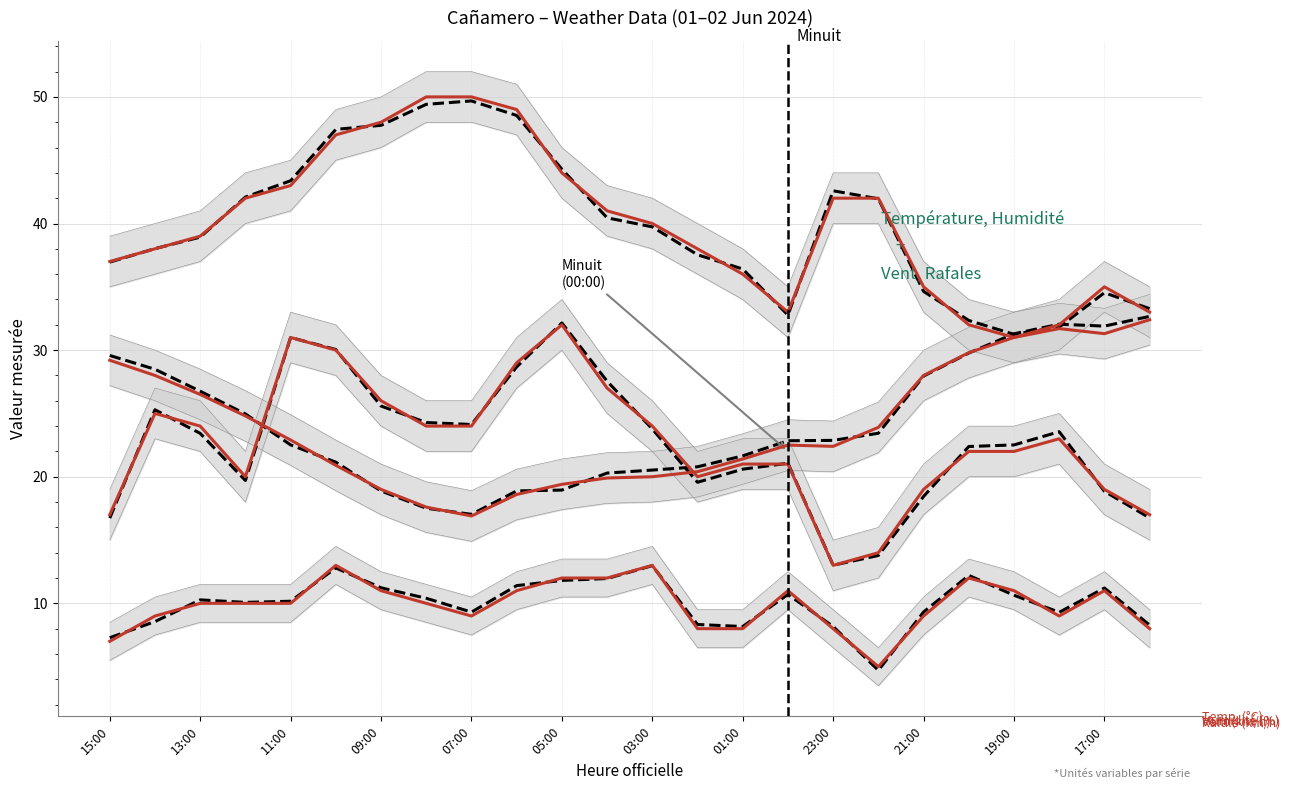

At which category does the chart reach its peak across all series?

08:00